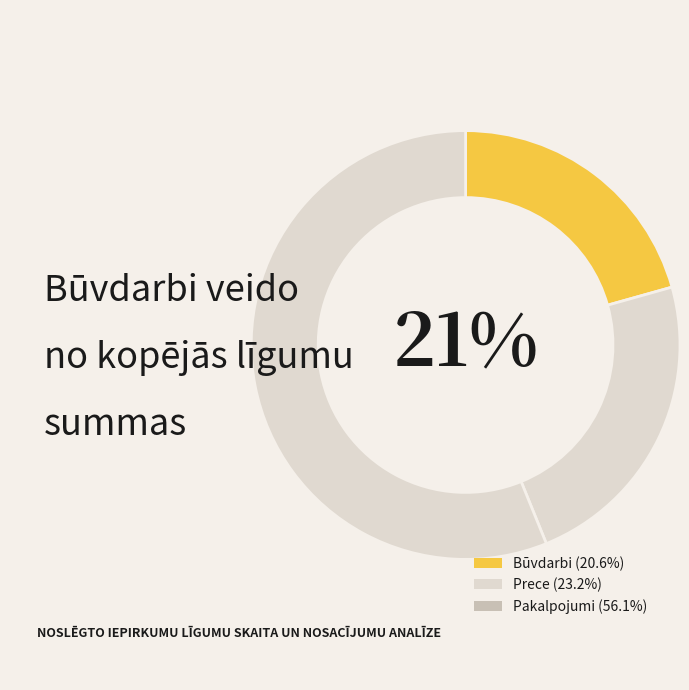

To the nearest percent, what portion does Būvdarbi represent?

21%